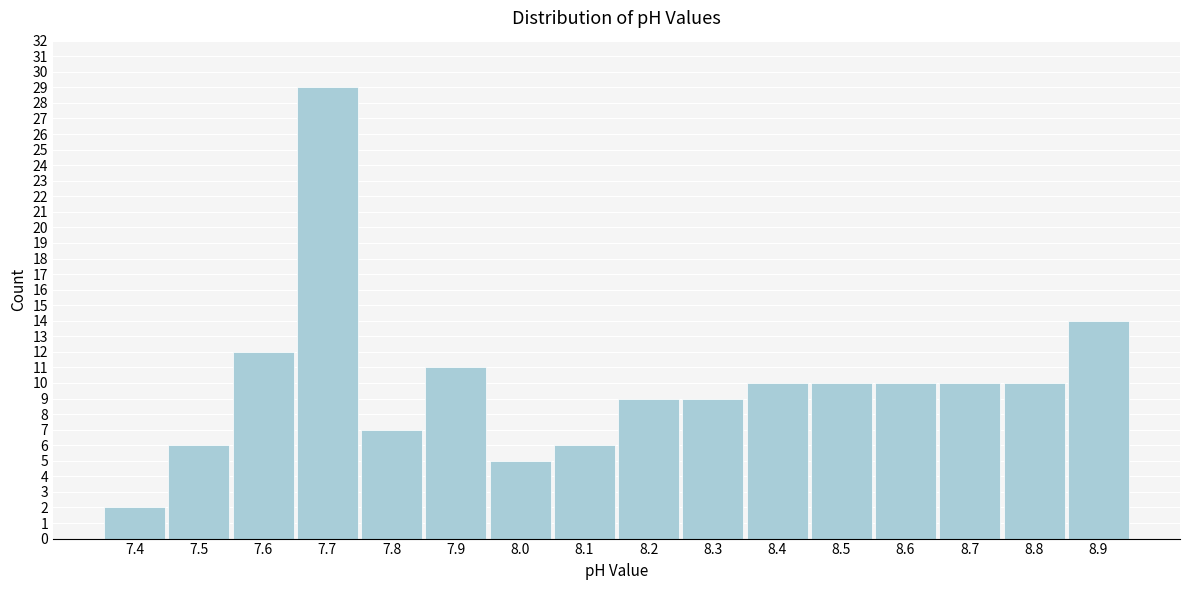

Reading left to right, transcribe all the data shown in this chart.

7.4=2	7.5=6	7.6=12	7.7=29	7.8=7	7.9=11	8.0=5	8.1=6	8.2=9	8.3=9	8.4=10	8.5=10	8.6=10	8.7=10	8.8=10	8.9=14